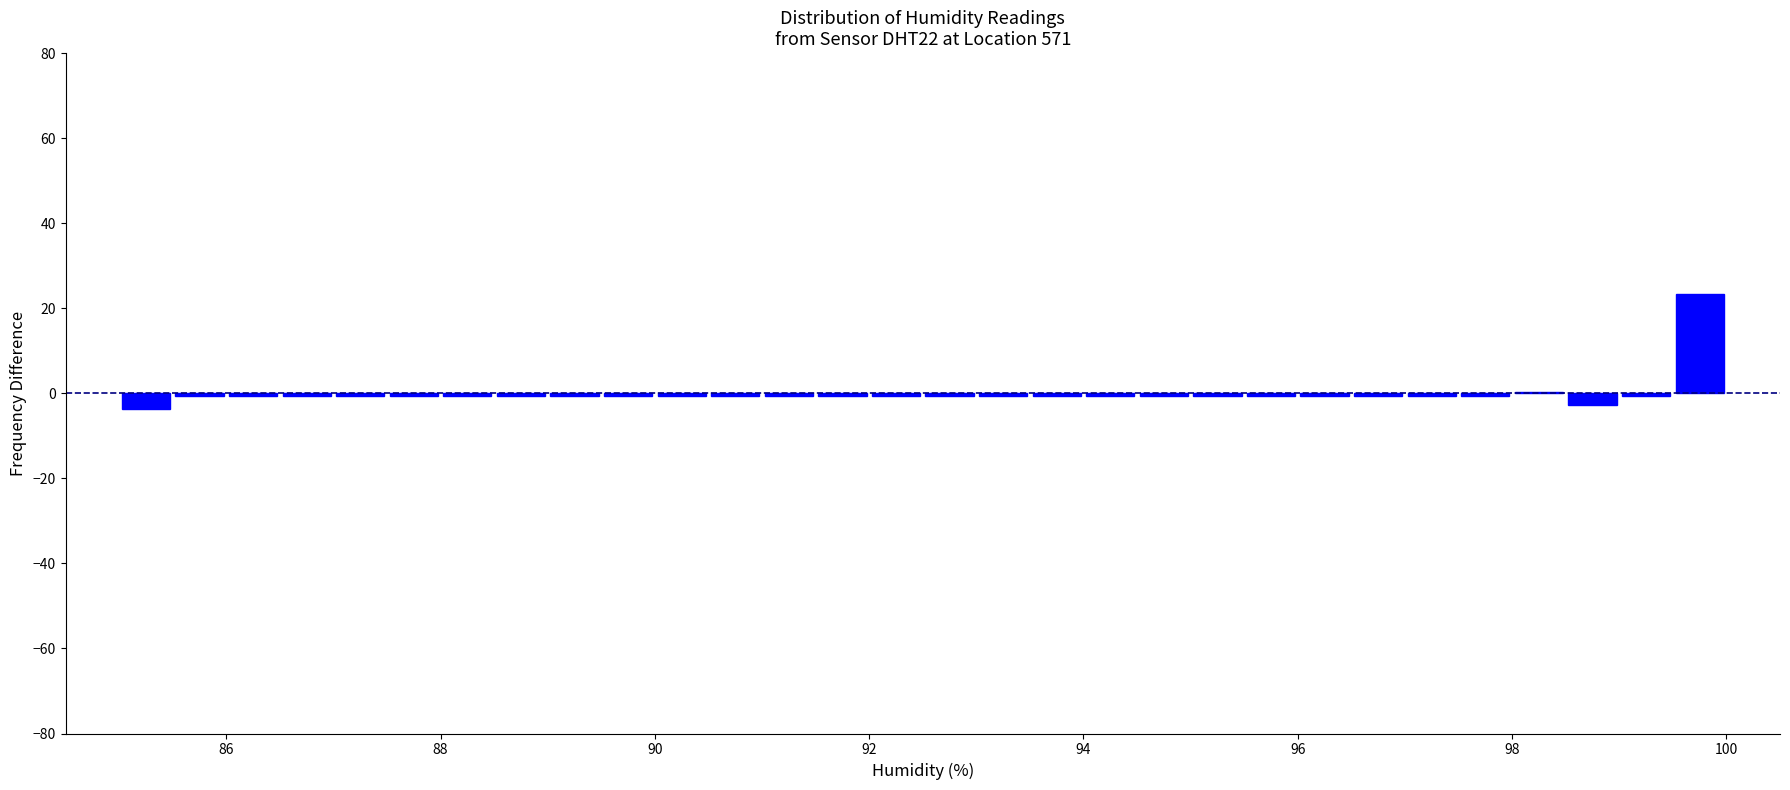

Read against the x-axis, roughly where is the centre of the tallest bar?

99.8